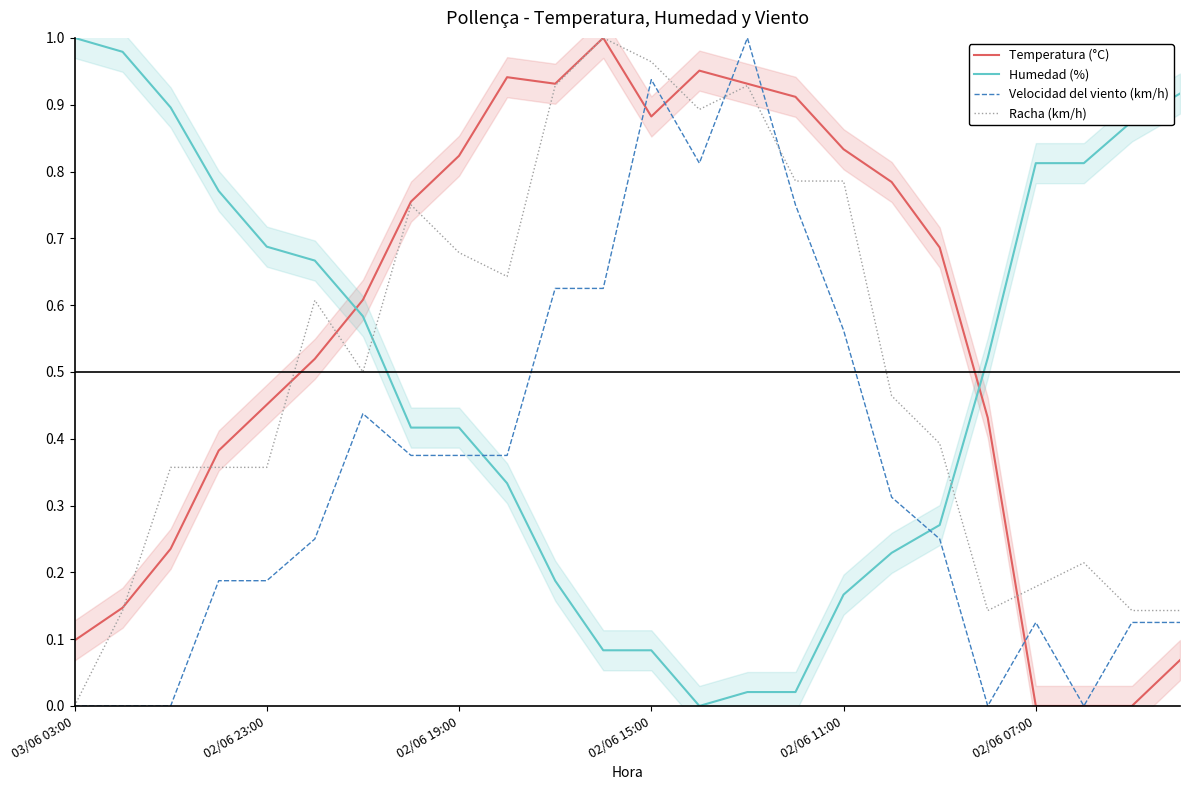

Does the chart display data point markers on the line(s)?

No